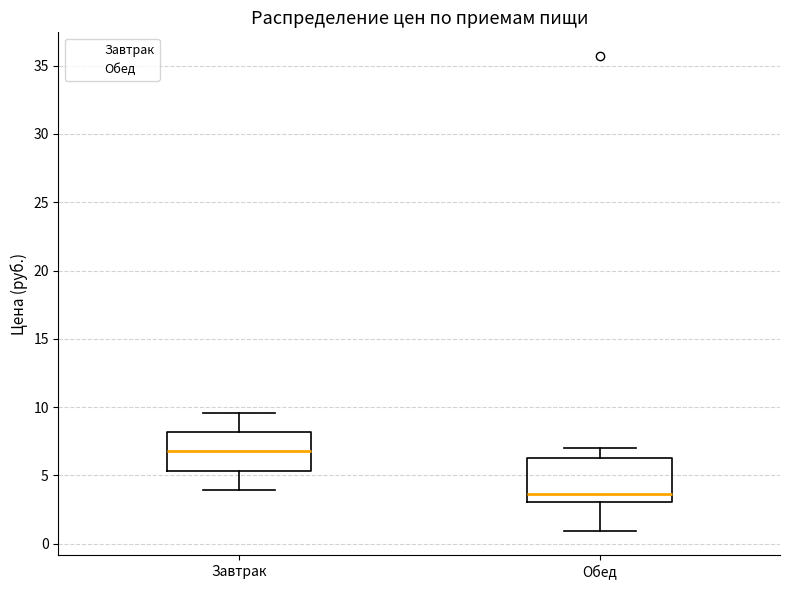

Reading left to right, read every box against the y-axis: the position of its median line, the range the box covers, and the ends of its whiskers. The values are not printed on the chart, so give them approximately, as read against the axis.

Завтрак: median 7.0, box 5.5 to 8.0, whiskers 4.0 to 9.5
Обед: median 3.5, box 3.0 to 6.5, whiskers 1.0 to 7.0